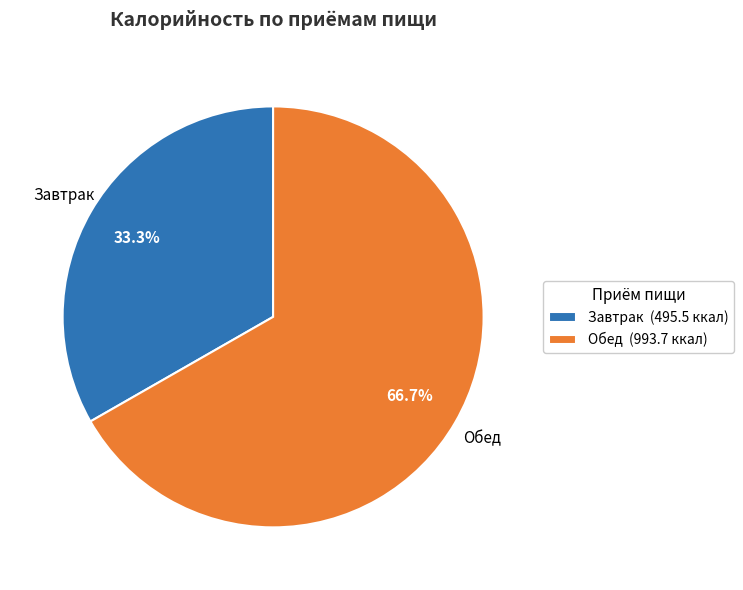

To the nearest percent, what is the combined percentage of Завтрак and Обед?

100%